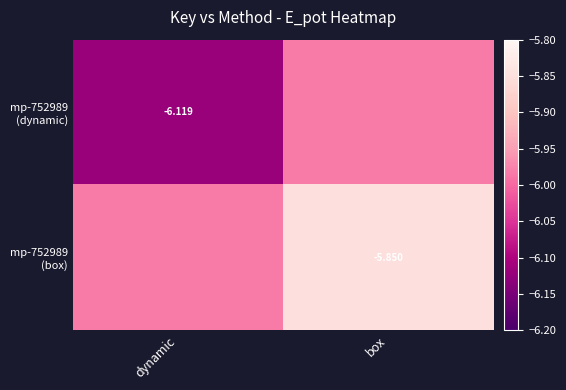

The mp-752989 (box) series shows -10.1 at dynamic. True or false?

False